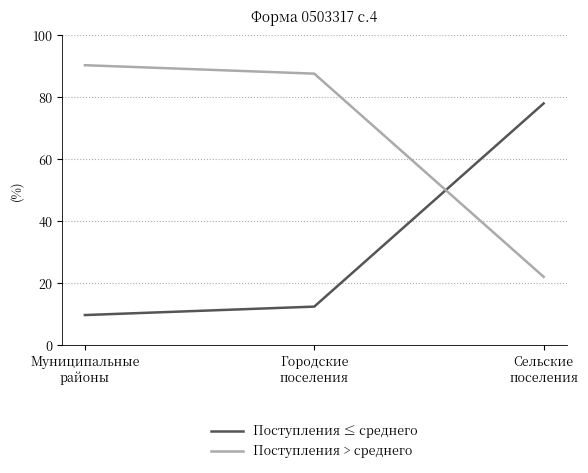

Reading left to right, what are all the values shown in this chart?

Поступления ≤ среднего: Муниципальные
районы=9.6	Городские
поселения=12.4	Сельские
поселения=78.0
Поступления > среднего: Муниципальные
районы=90.4	Городские
поселения=87.6	Сельские
поселения=22.0